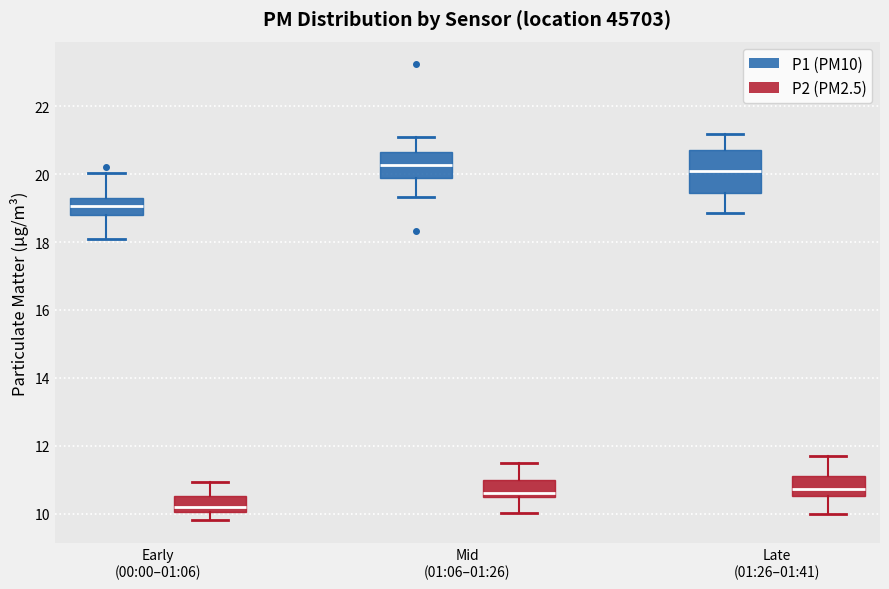

Reading left to right, transcribe this box plot: for each box, give where its median line is, the range the box spans, and where its two whiskers end, as read against the y-axis. The values are not printed on the chart, so give them approximately, as read against the axis.

Early (00:00–01:06) (P1 (PM10)): median 19.0, box 18.8 to 19.4, whiskers 18.2 to 20.0
Early (00:00–01:06) (P2 (PM2.5)): median 10.2, box 10.0 to 10.6, whiskers 9.8 to 11.0
Mid (01:06–01:26) (P1 (PM10)): median 20.2, box 20.0 to 20.6, whiskers 19.4 to 21.0
Mid (01:06–01:26) (P2 (PM2.5)): median 10.6, box 10.4 to 11.0, whiskers 10.0 to 11.6
Late (01:26–01:41) (P1 (PM10)): median 20.2, box 19.4 to 20.8, whiskers 18.8 to 21.2
Late (01:26–01:41) (P2 (PM2.5)): median 10.8, box 10.6 to 11.2, whiskers 10.0 to 11.8